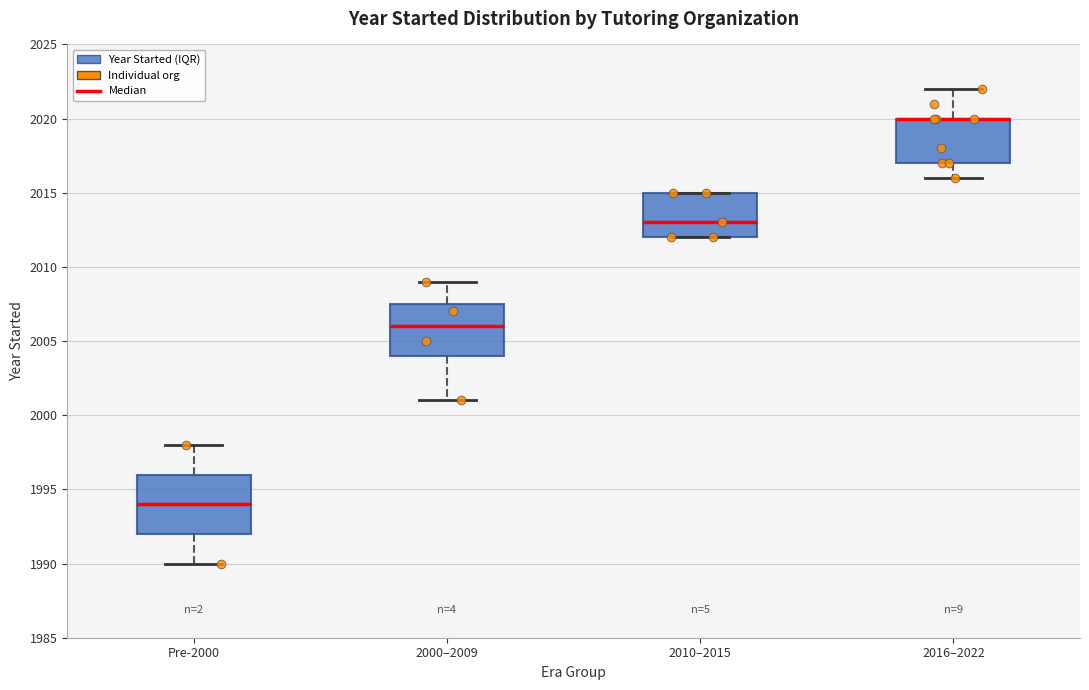

Where does the upper whisker of the box for Pre-2000 end on the y-axis? The values are not printed on the chart, so give them approximately, as read against the axis.

1998.0